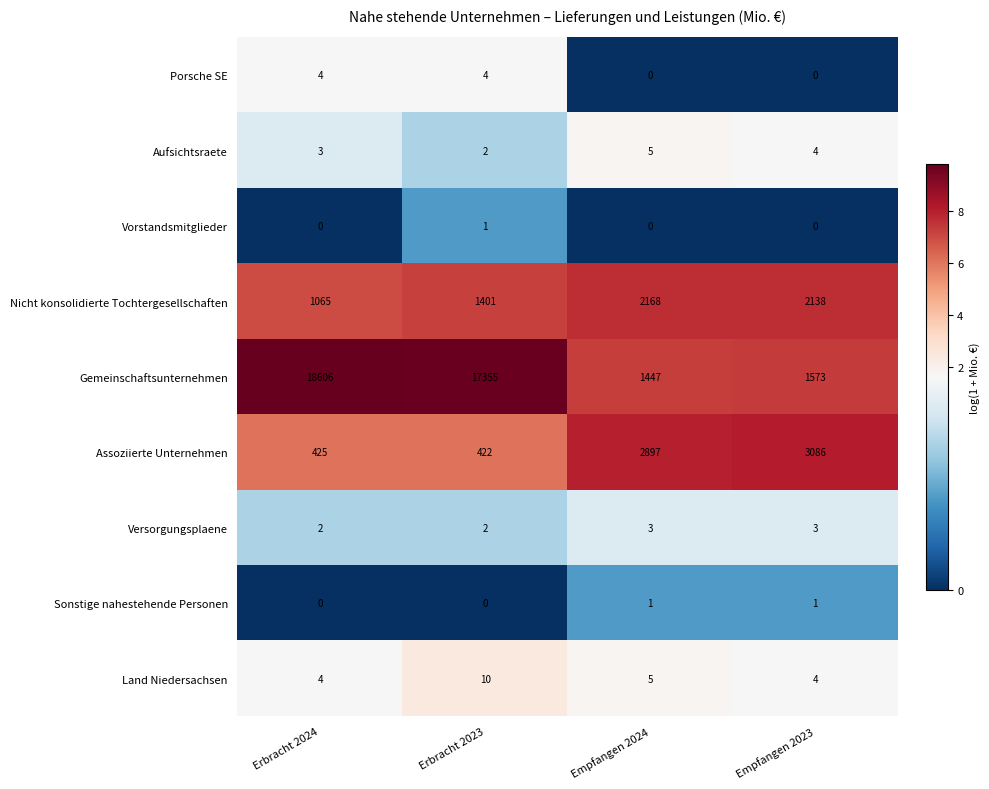

What is the sum of all Land Niedersachsen values?

23